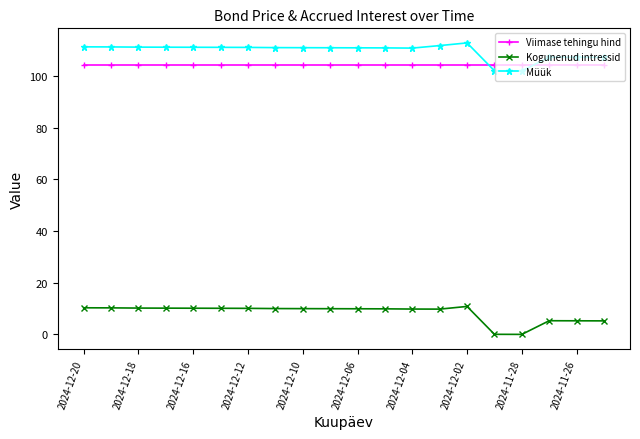

True or false: Kogunenud intressid and Müük intersect in this chart.

False